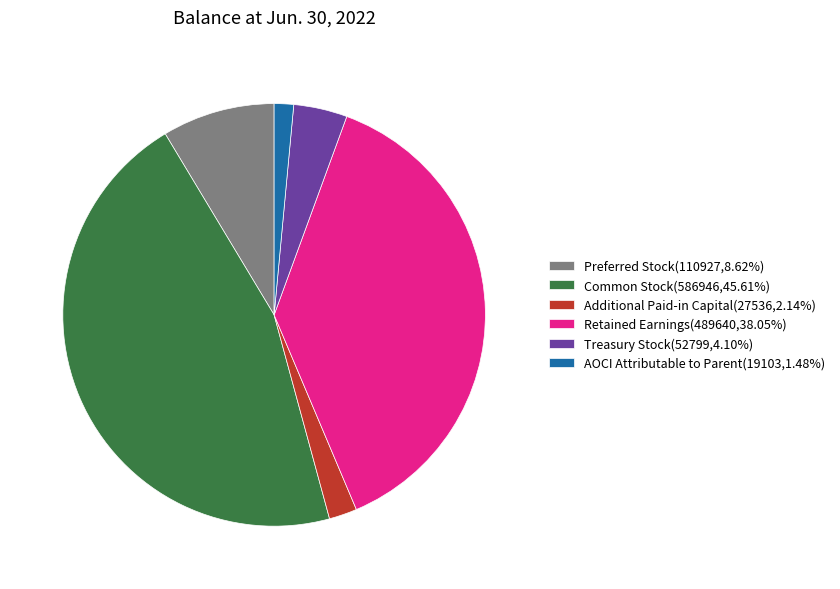

What is the ratio of the value at AOCI Attributable to Parent(19103,1.48%) to the value at Treasury Stock(52799,4.10%)?

0.4